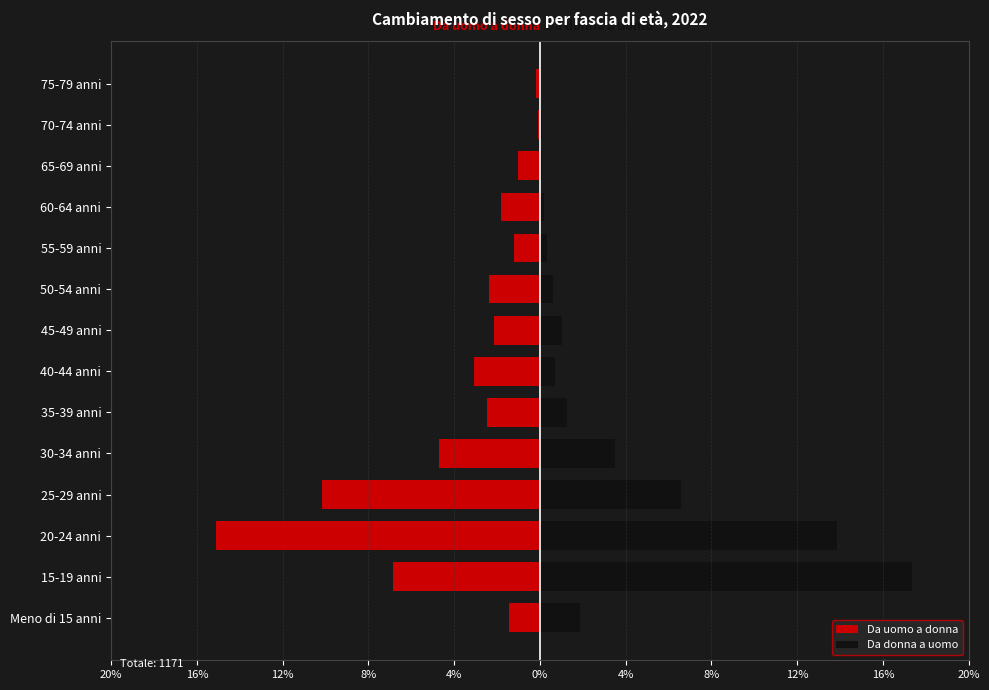

What is the difference between the highest and lowest values at 20-24 anni?

28.9